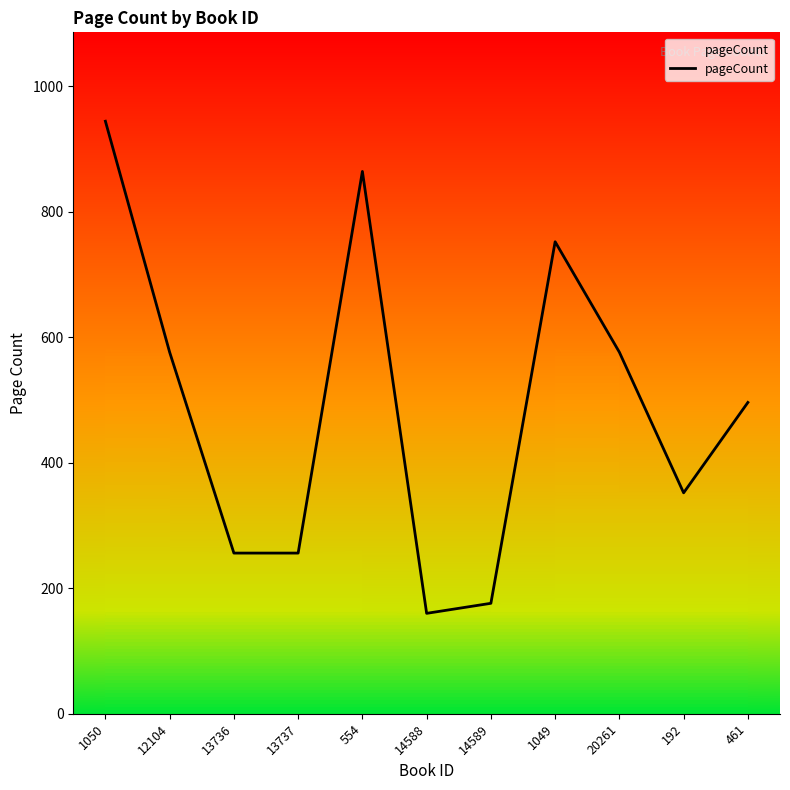

List the labels in order of value, smallest first.

14588, 14589, 13736, 13737, 192, 461, 12104, 20261, 1049, 554, 1050